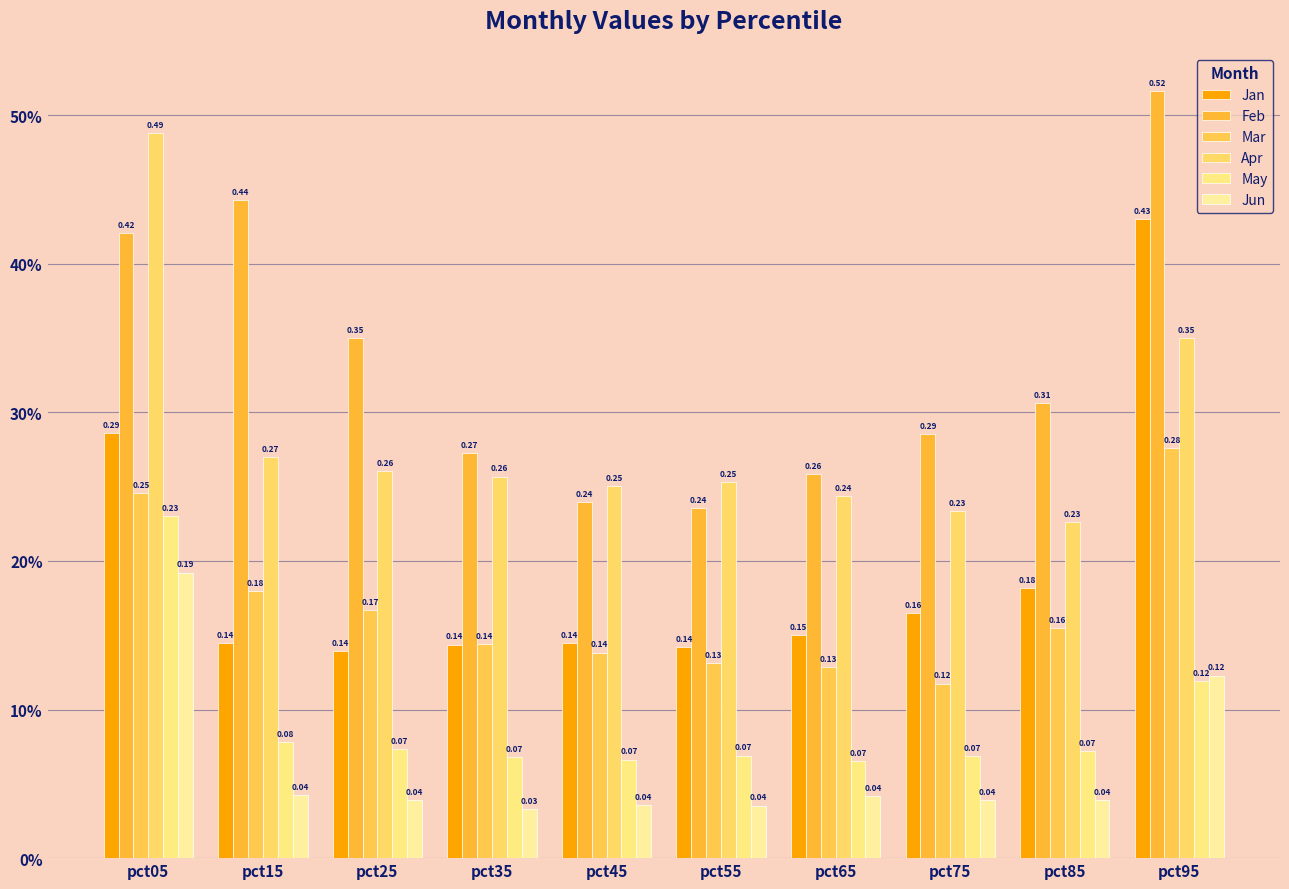

Does the chart contain stacked bars?

No